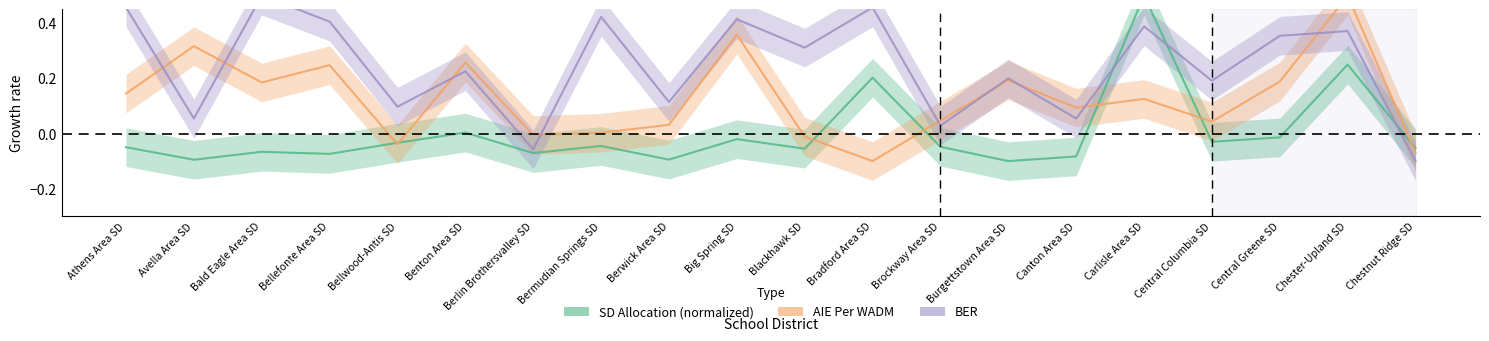

Rank the series at Carlisle Area SD from lowest to highest value.

AIE Per WADM, BER, SD Allocation (normalized)